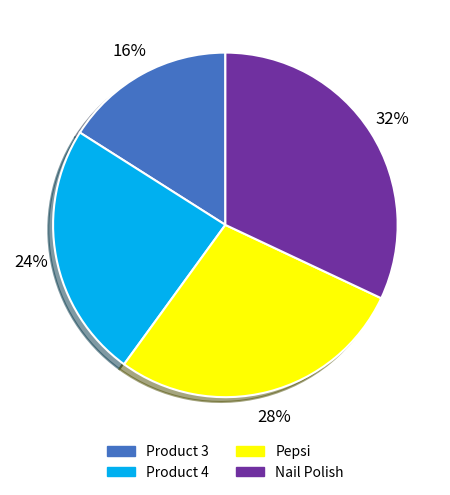

How many segments does this pie chart have?

4